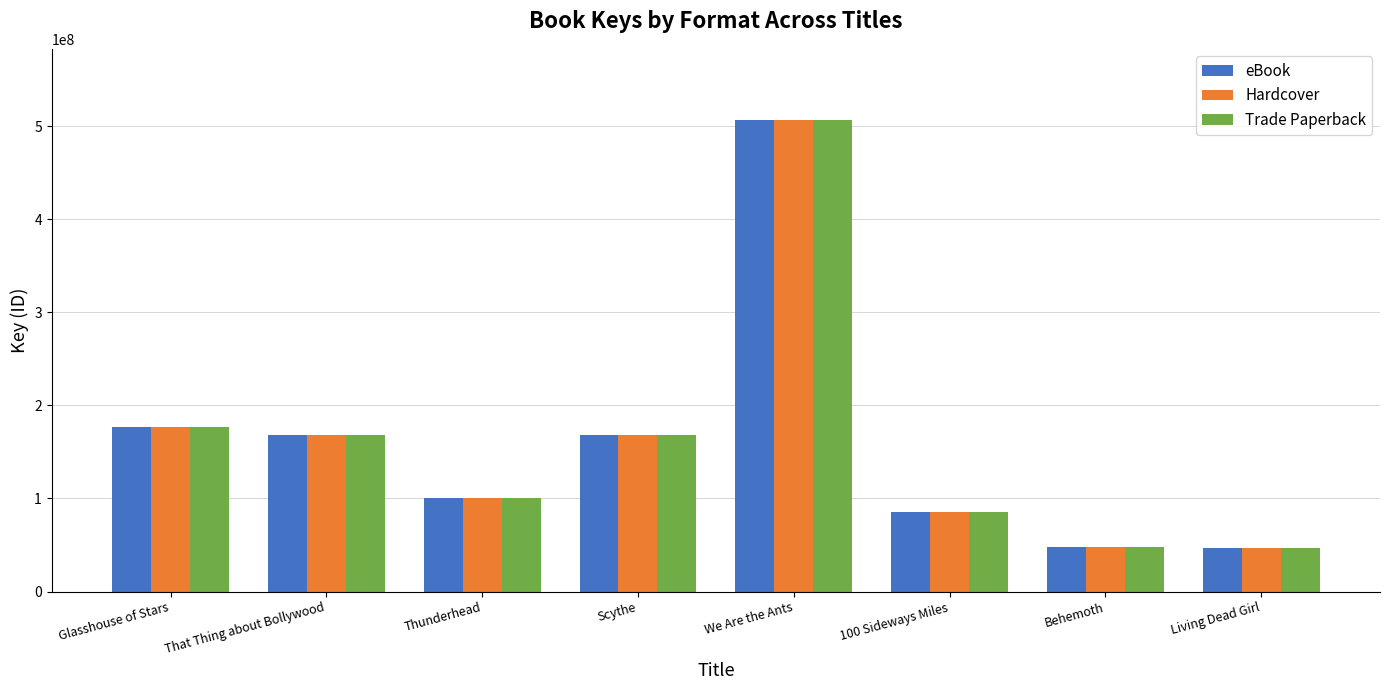

At which category is the sum across all series the highest?

We Are the Ants